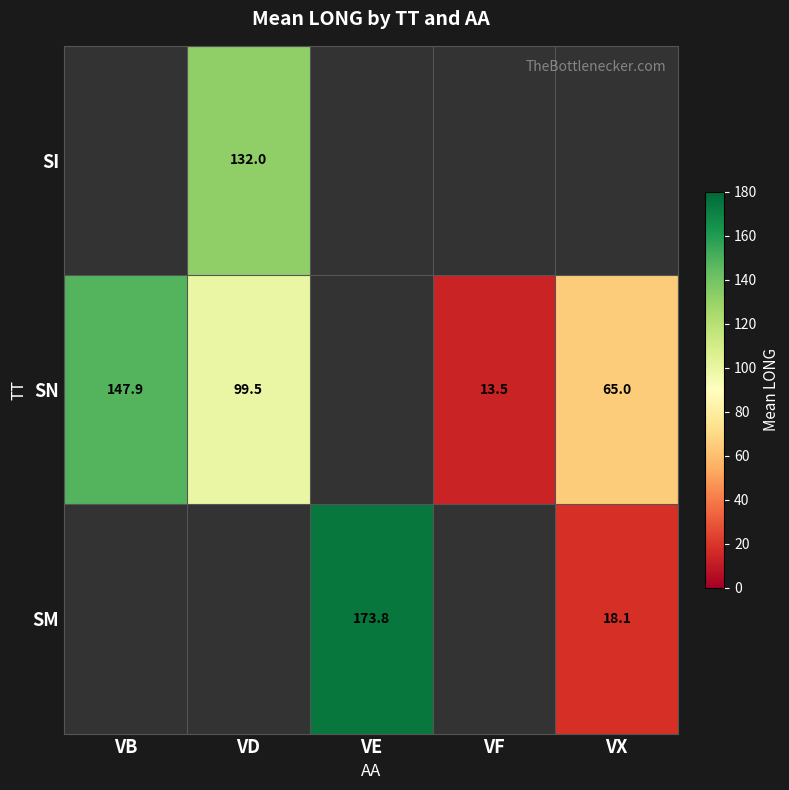

The value of SI at VD is 132.0. True or false?

True